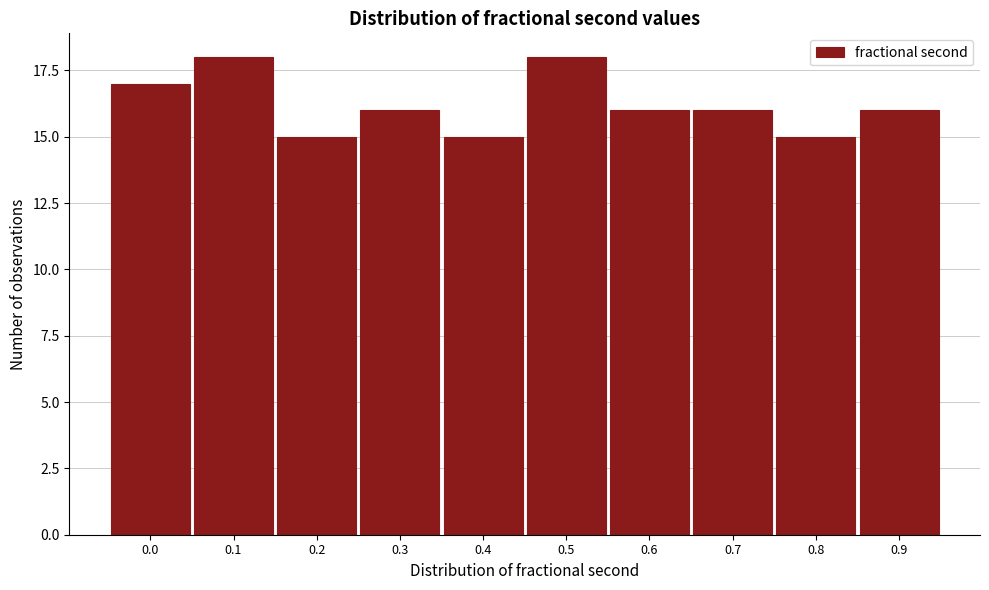

Reading left to right, extract all data points from this chart.

17	18	15	16	15	18	16	16	15	16